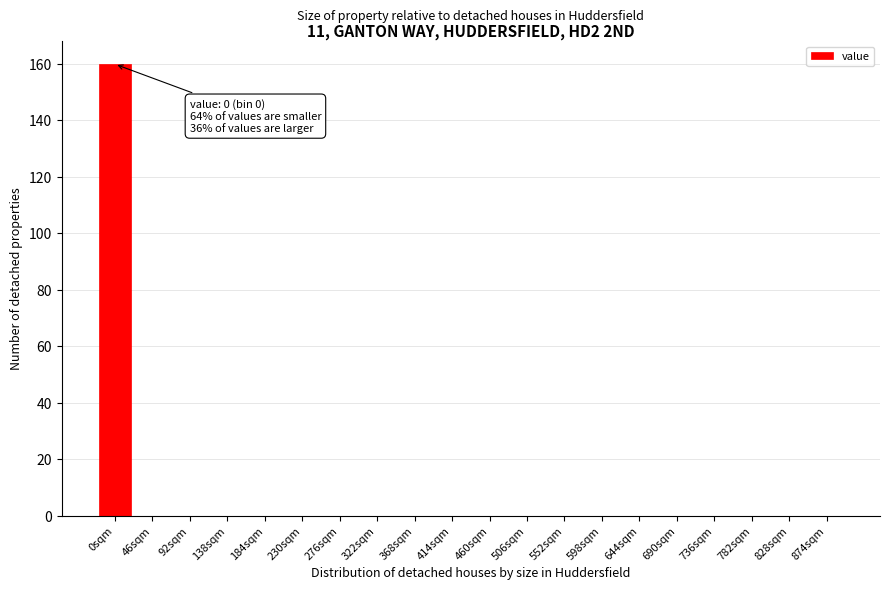

Reading left to right, transcribe all the data shown in this chart.

0sqm=160	46sqm=0	92sqm=0	138sqm=0	184sqm=0	230sqm=0	276sqm=0	322sqm=0	368sqm=0	414sqm=0	460sqm=0	506sqm=0	552sqm=0	598sqm=0	644sqm=0	690sqm=0	736sqm=0	782sqm=0	828sqm=0	874sqm=0